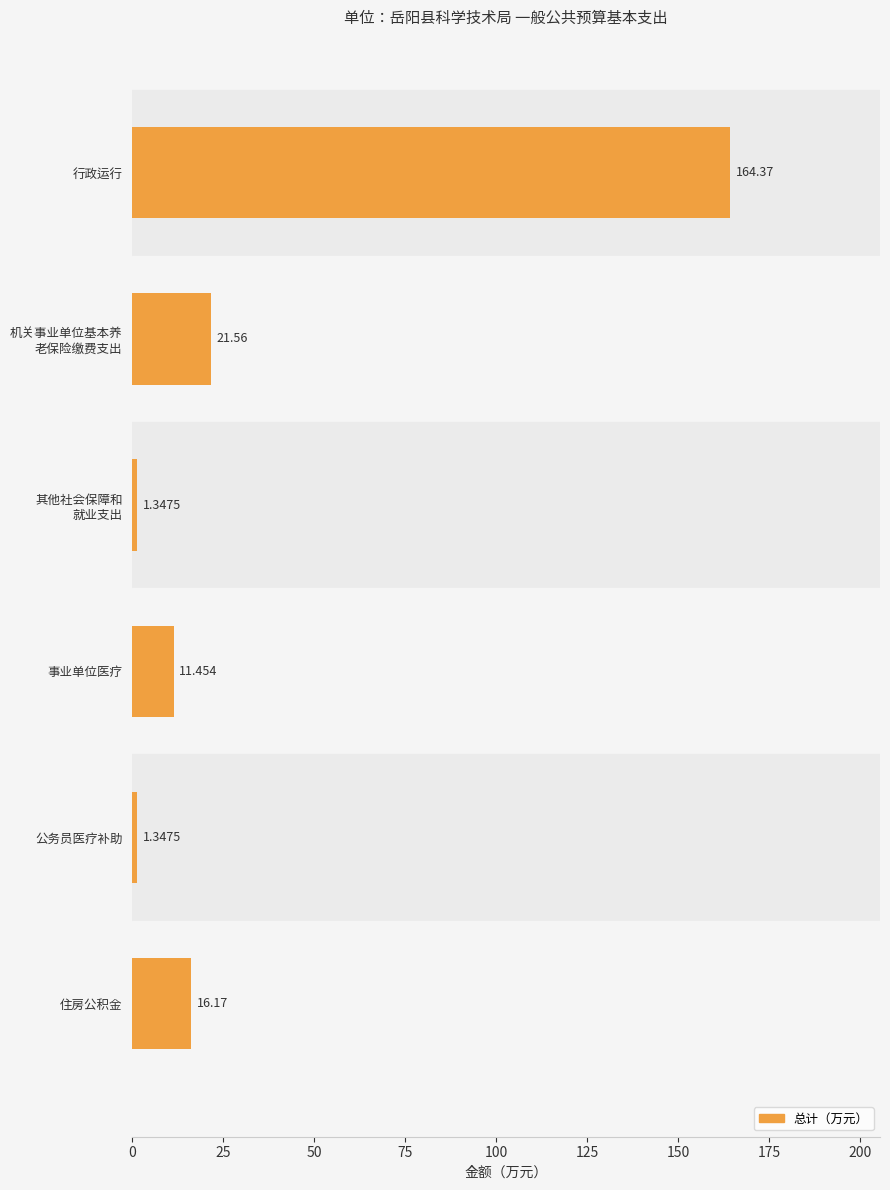

At which category does the chart reach its peak across all series?

行政运行